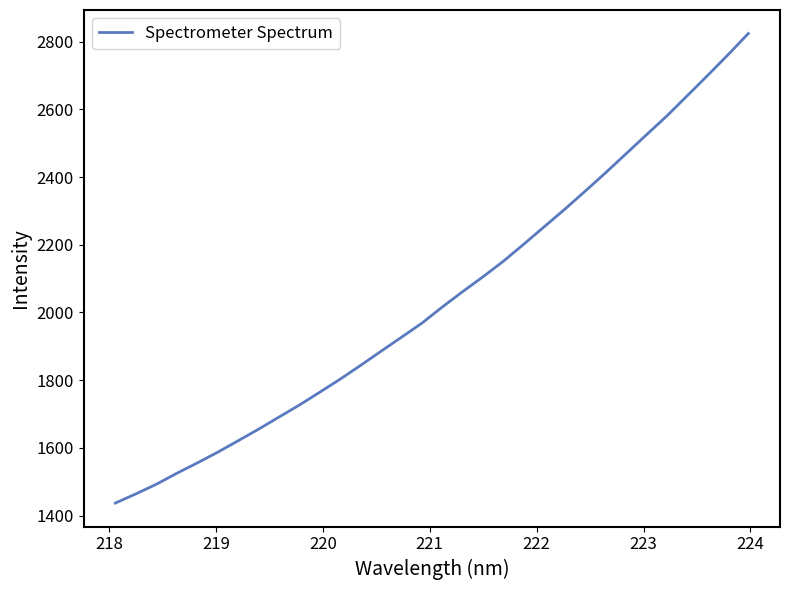

What is the greatest value displayed?

2824.1